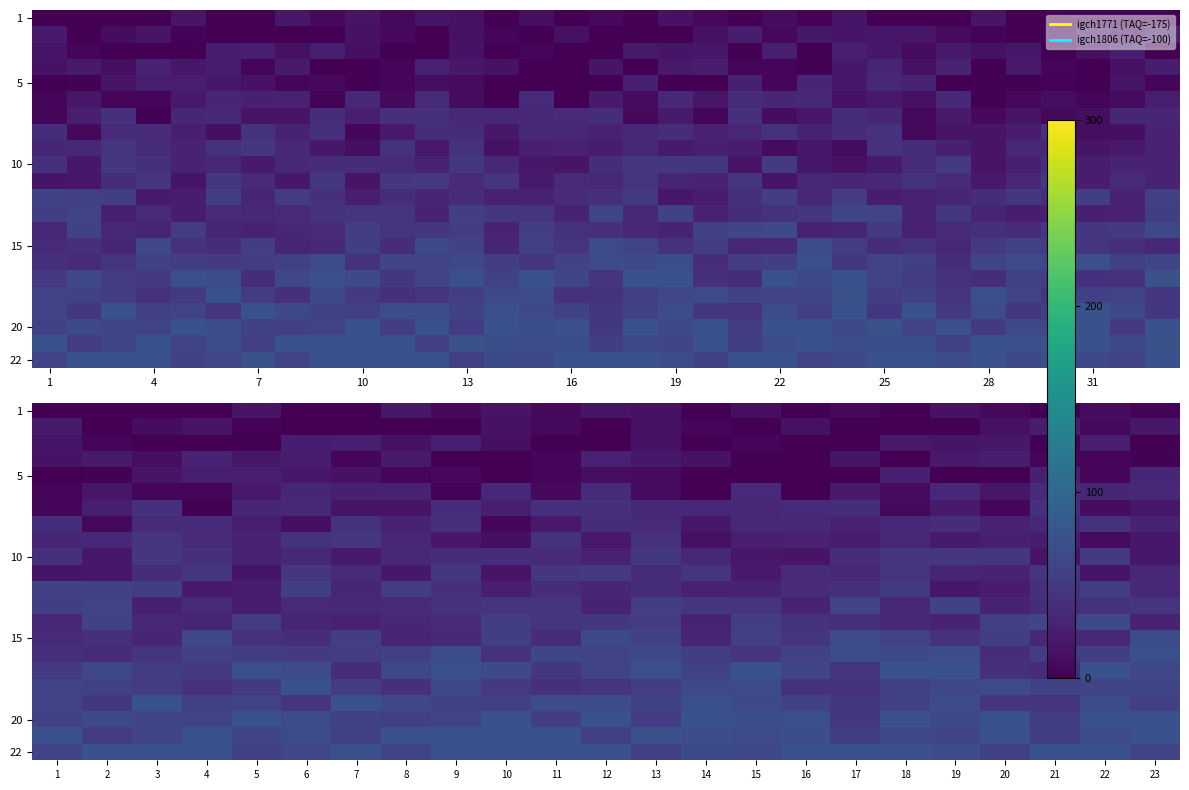

At which label does 5 reach its minimum?

14